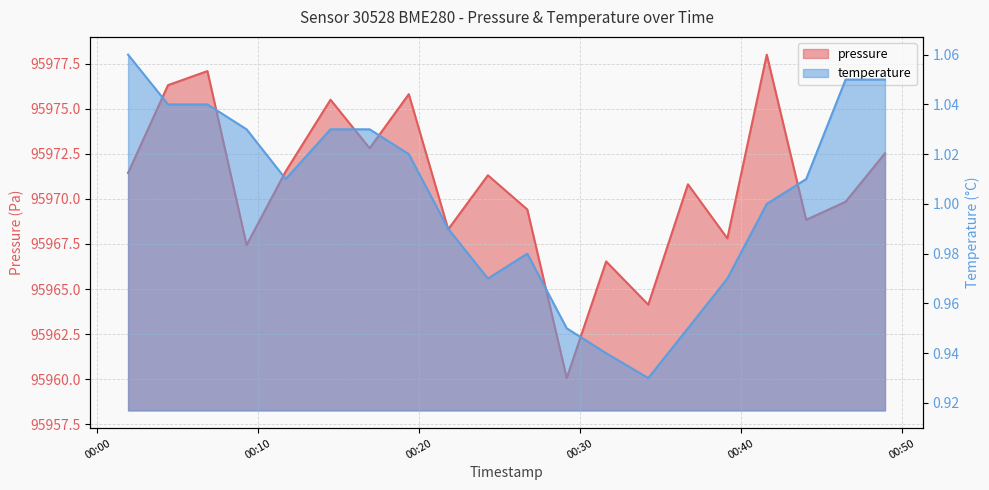

How many values in the temperature series are below 1?

8